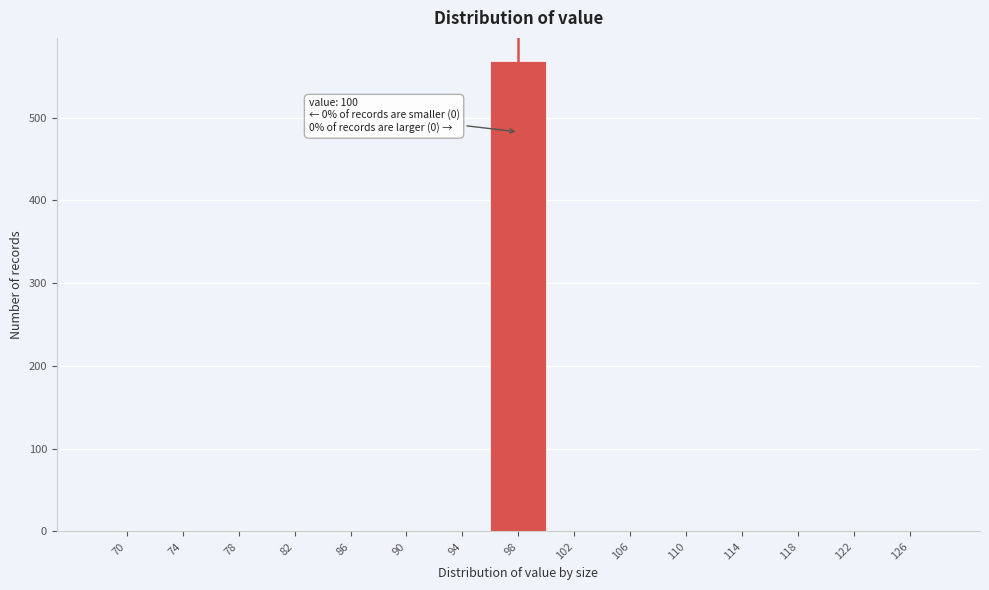

Reading left to right, what are all the values shown in this chart?

70=0	74=0	78=0	82=0	86=0	90=0	94=0	98=568	102=0	106=0	110=0	114=0	118=0	122=0	126=0